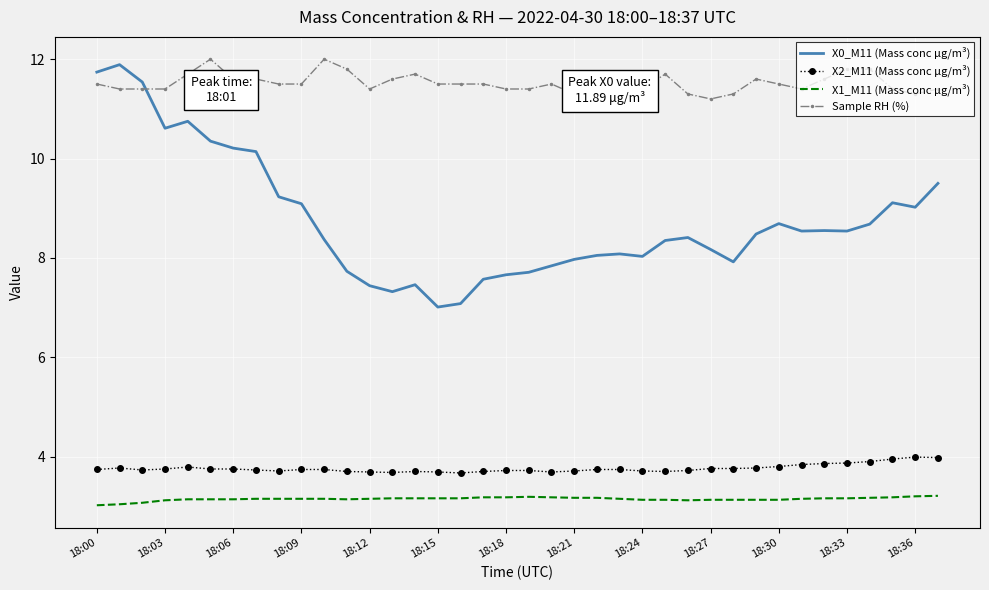

What is the highest value of the X2_M11 (Mass conc μg/m³) series?

4.0